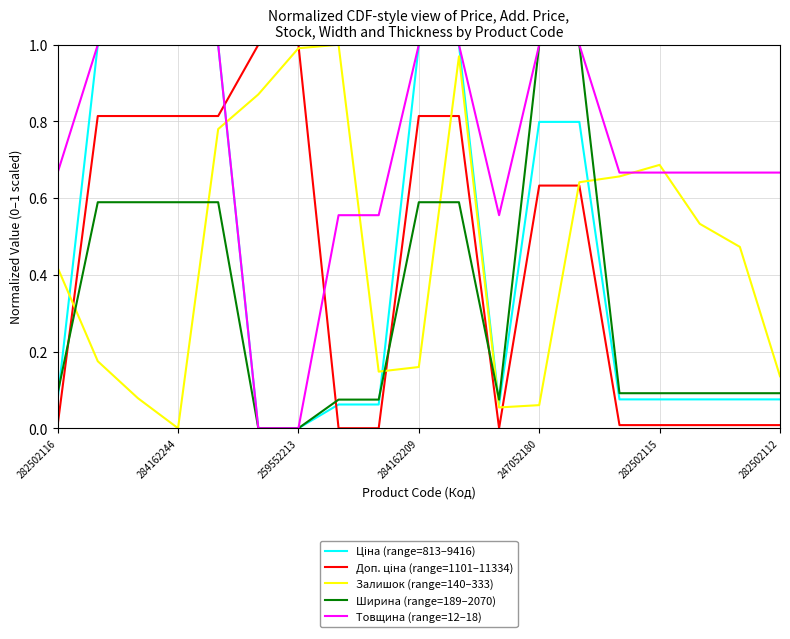

How many intersections are there between Ширина (range=189–2070) and Залишок (range=140–333)?

6